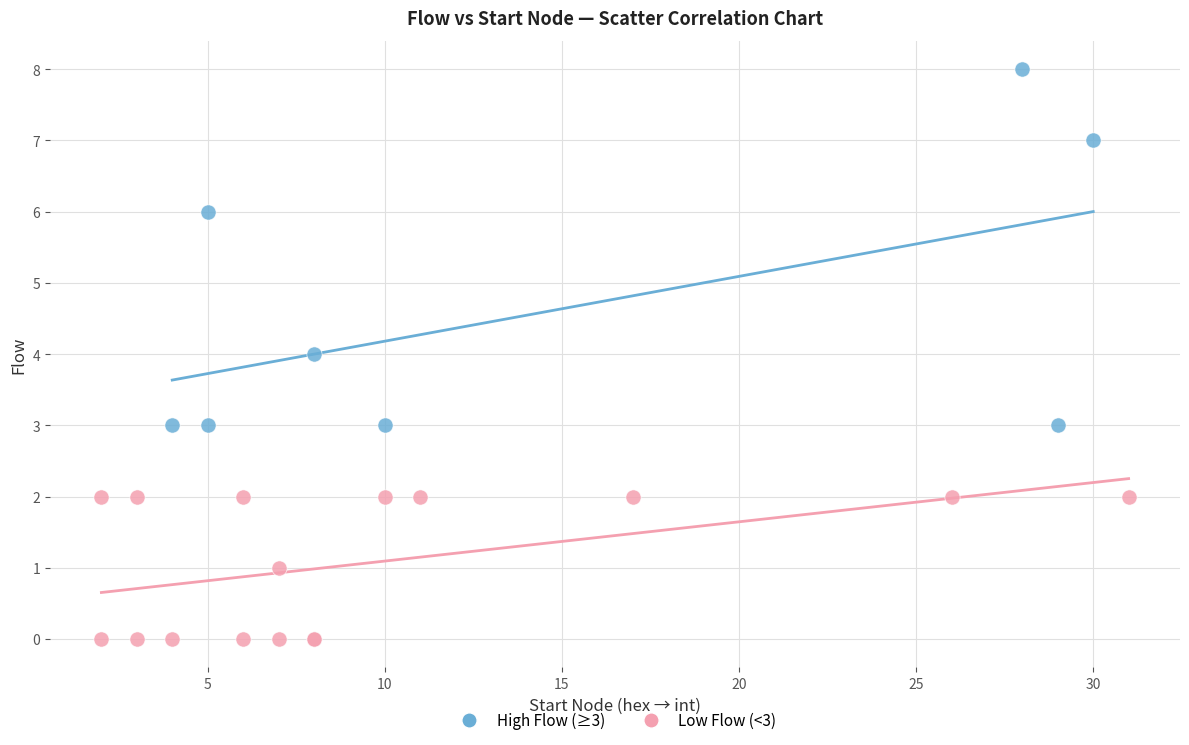

Which series has the largest Y range (max minus min)?

High Flow (≥3)